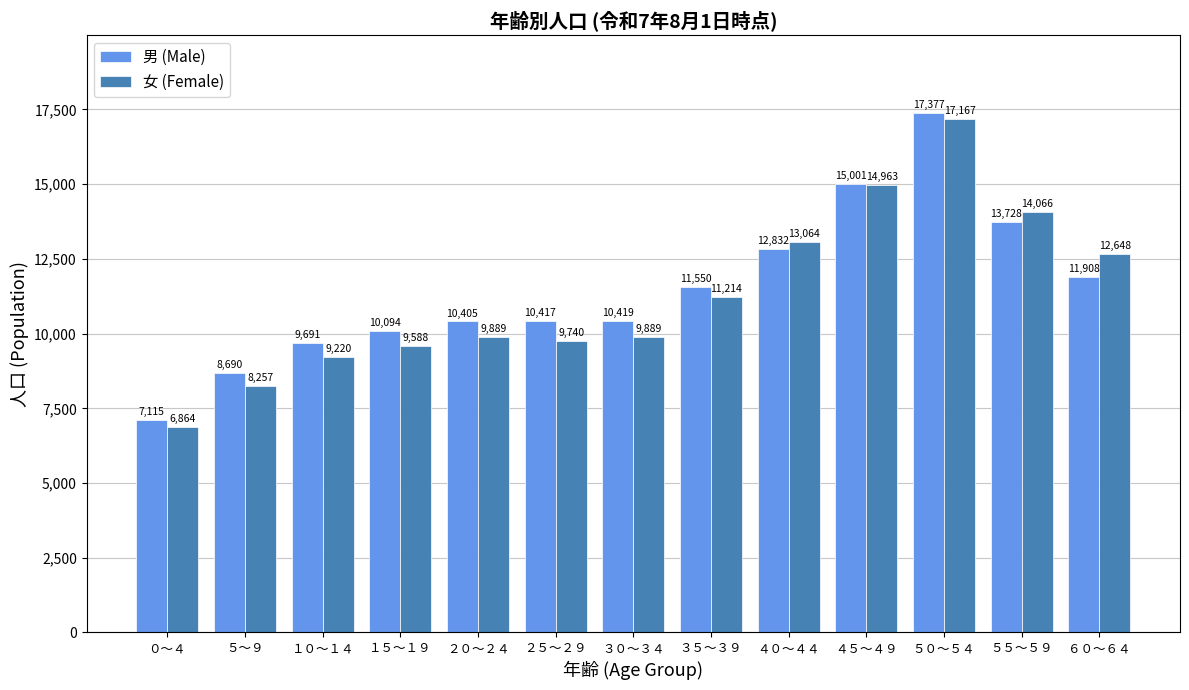

List the series in order of their overall mean, lowest first.

女 (Female), 男 (Male)